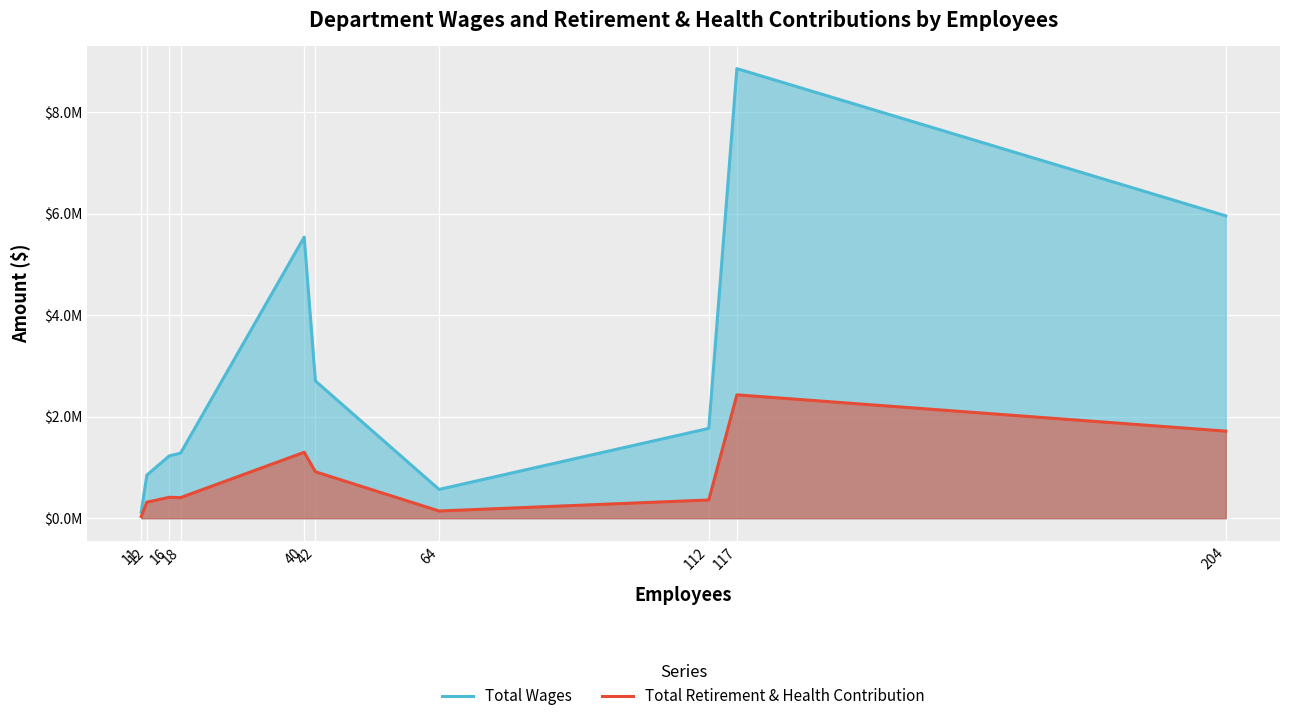

How many series are shown in this chart?

2